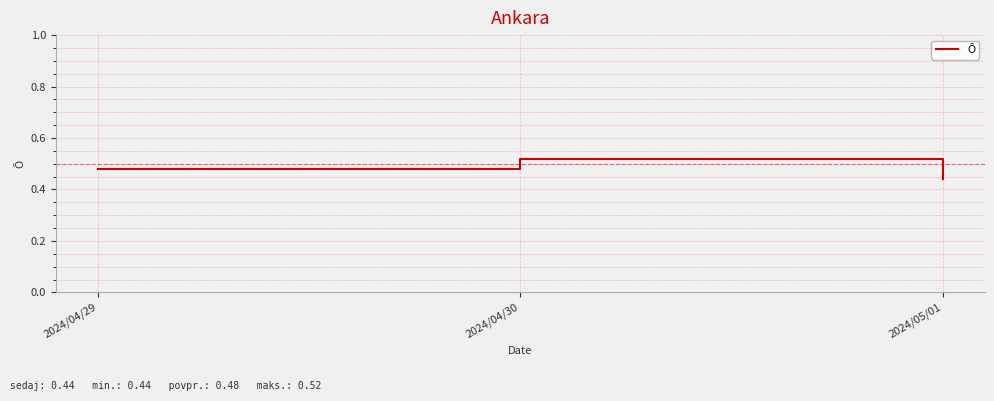

How many lines are shown in the chart?

1